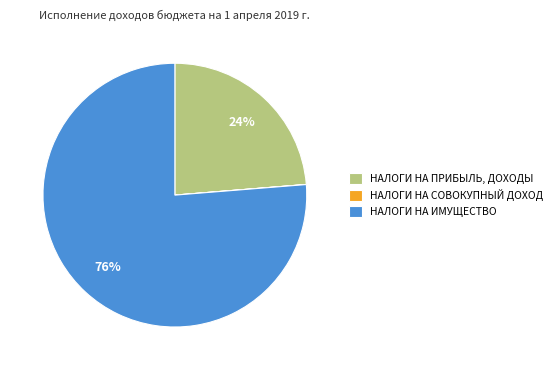

Is it true that НАЛОГИ НА ИМУЩЕСТВО is 26% of the pie?

False